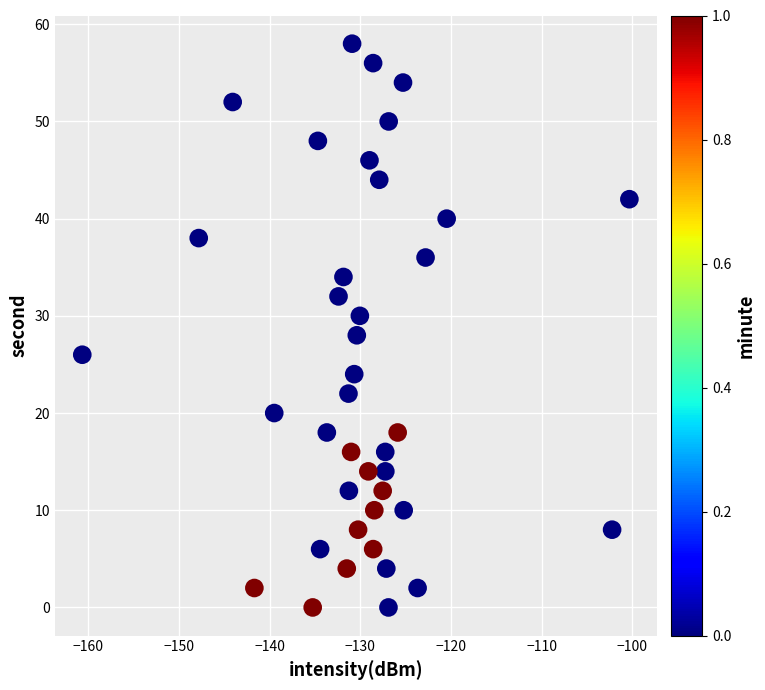

What is the range of Y values (max minus min)?

58